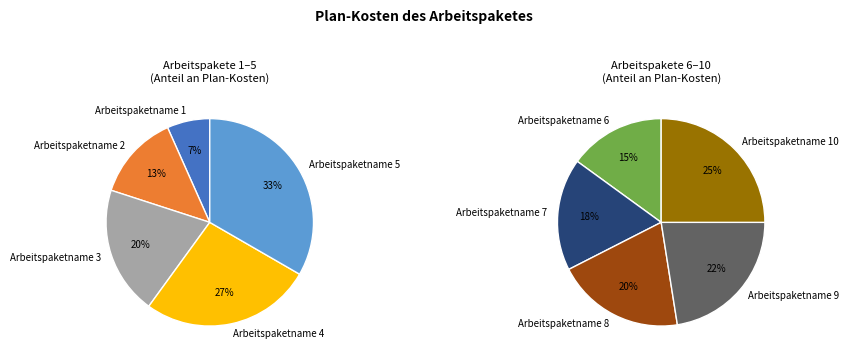

How many segments does this pie chart have?

10